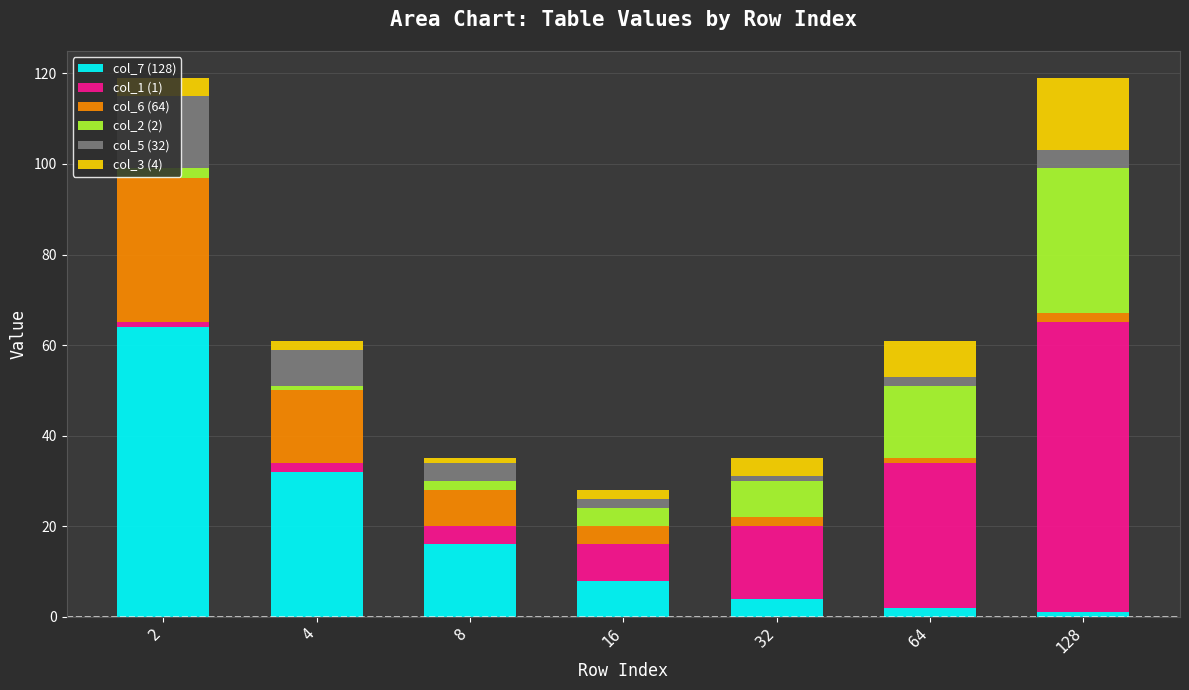

The col_5 (32) series shows 6 at 128. True or false?

False